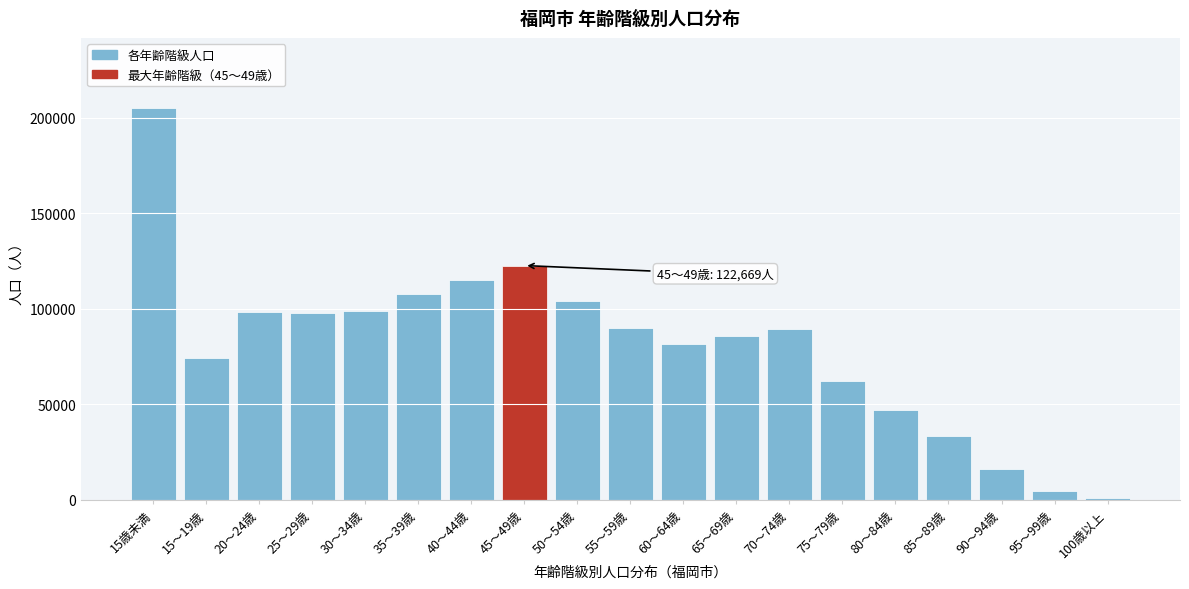

What is the label of the 16th bar from the right?

25～29歳